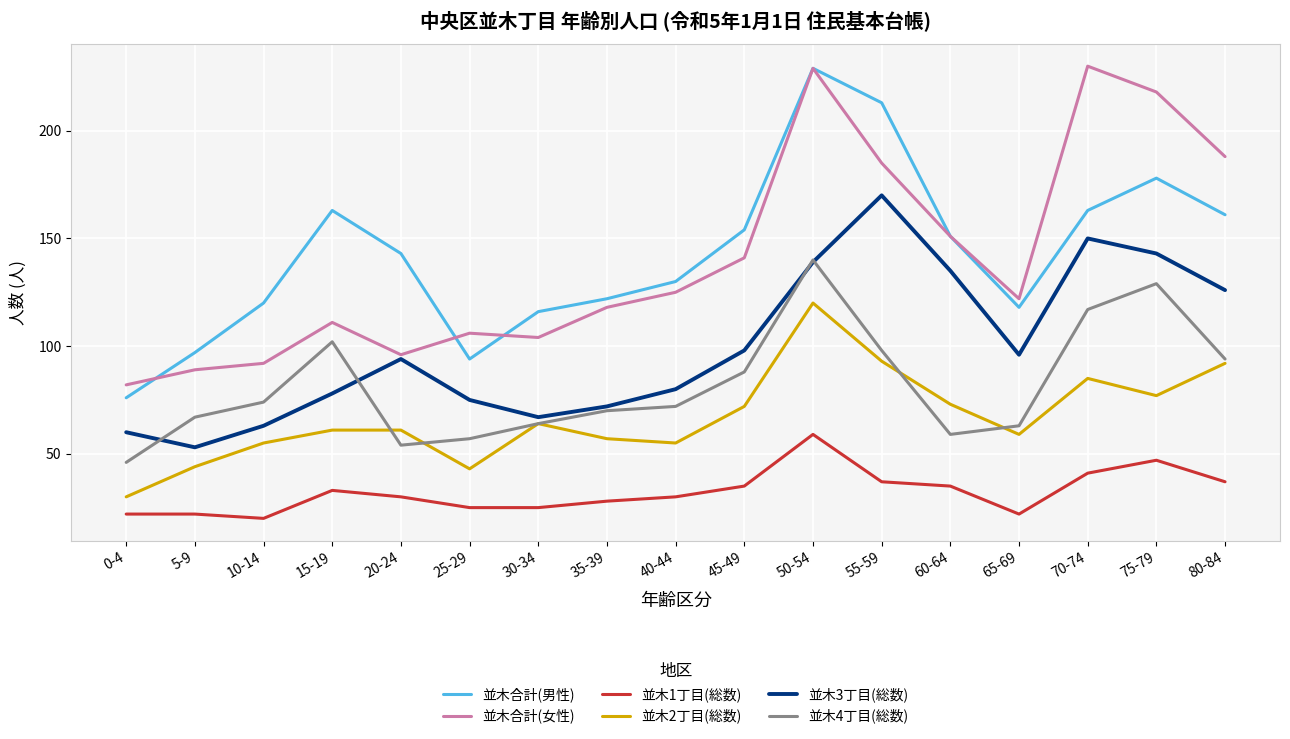

What is the lowest value of the 並木合計(女性) series?

82